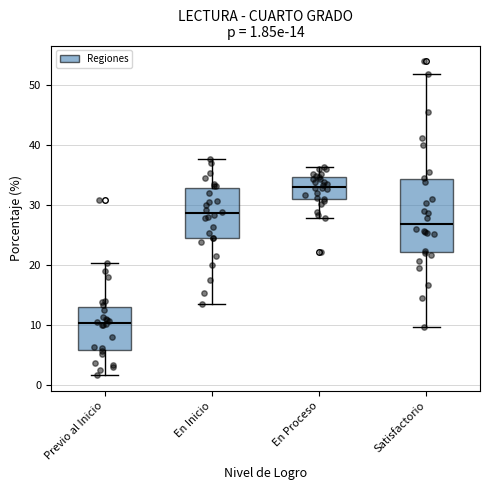

Which box's median line is the highest?

En Proceso